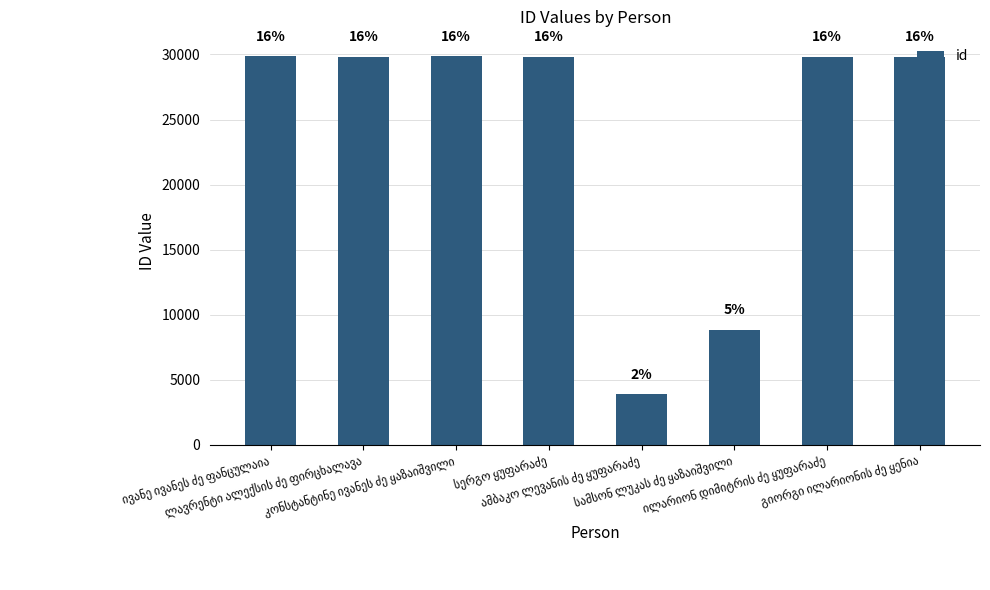

The value at ივანე ივანეს ძე ფანცულაია is 12664. True or false?

False